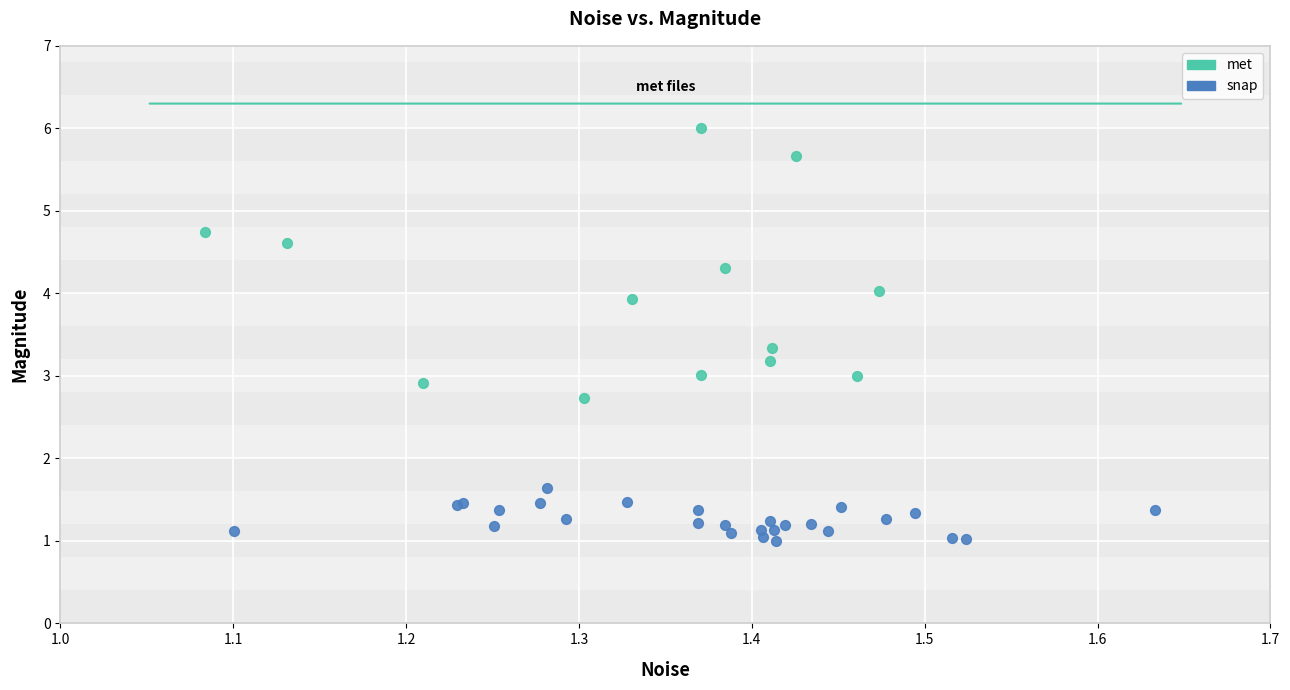

Which series contains the highest Y value?

met